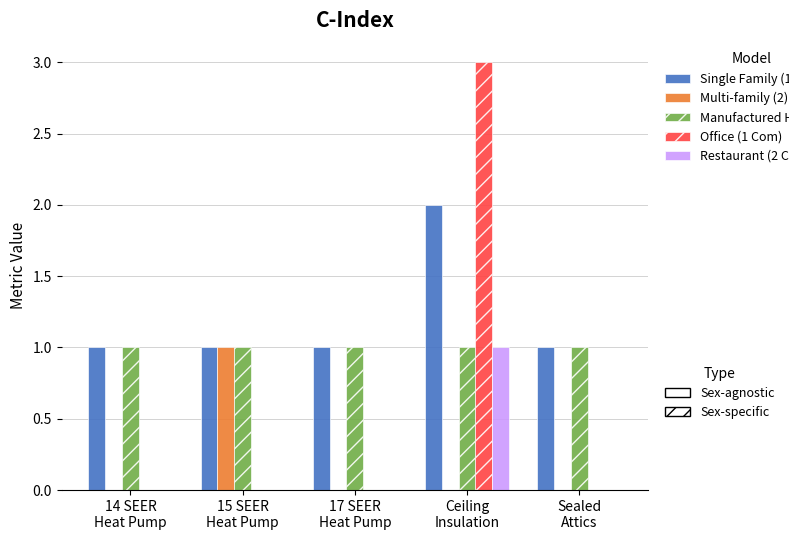

What is the total value across all series at 15 SEER
Heat Pump?

3